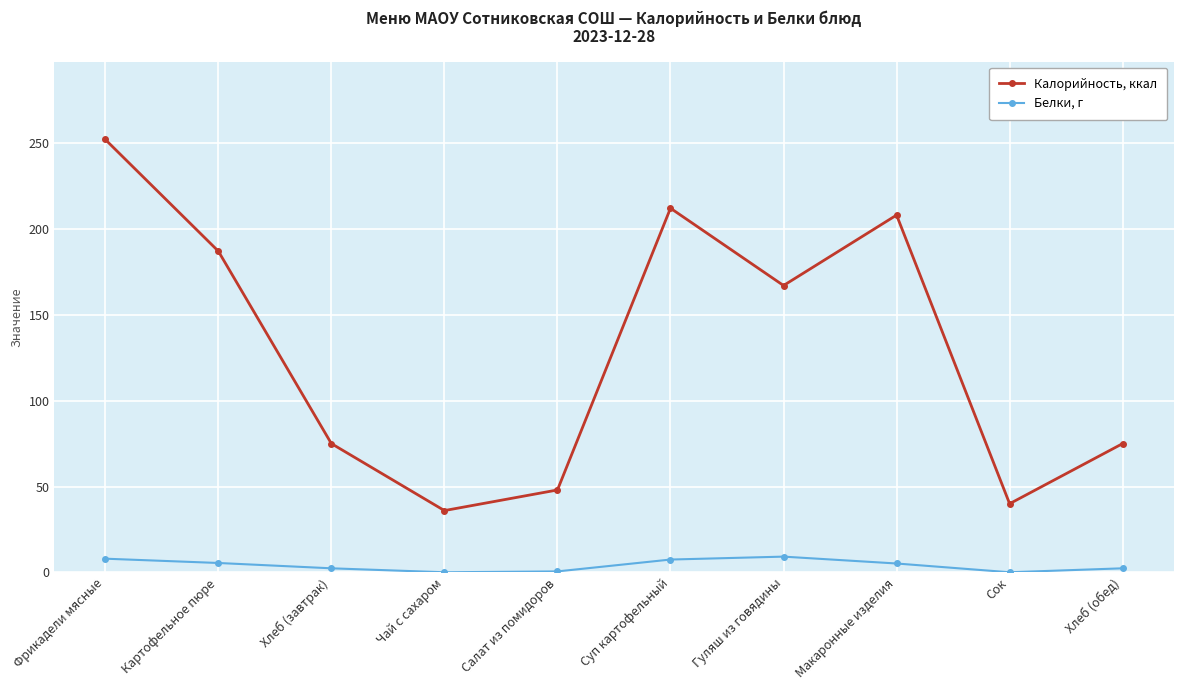

At how many categories does at least one series exceed 23?

10